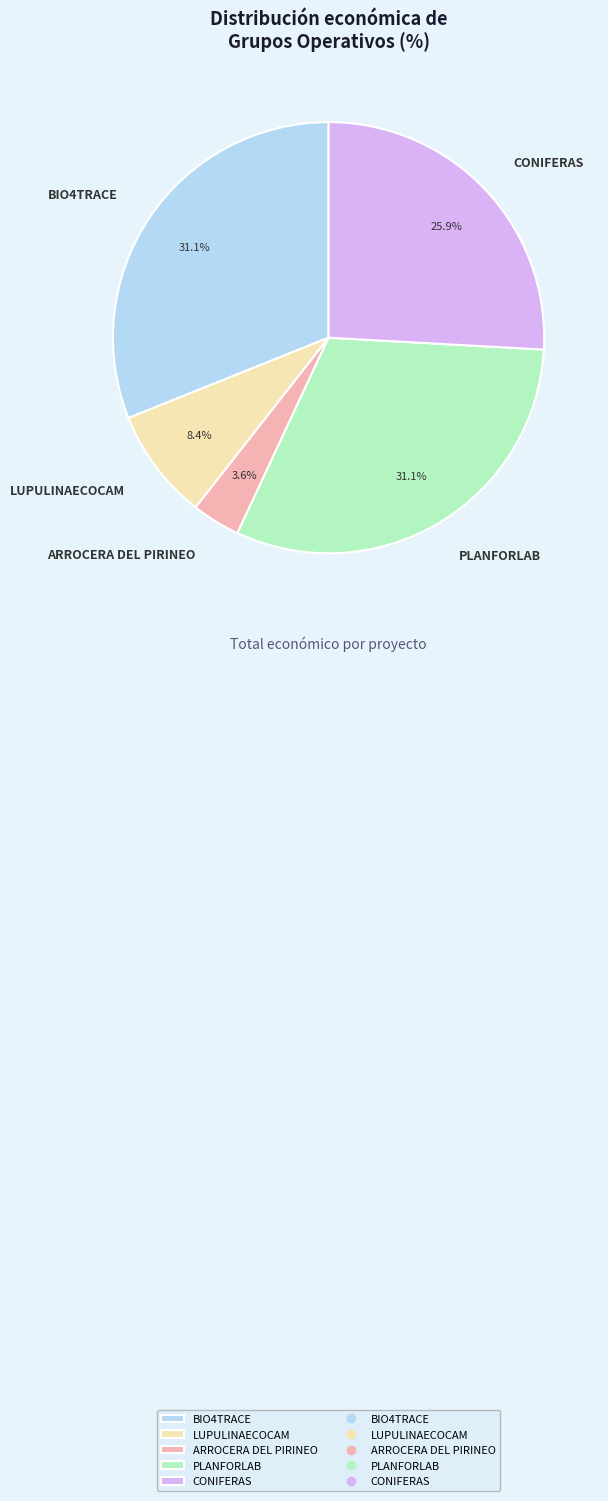

To the nearest percent, what is the average slice percentage?

20%